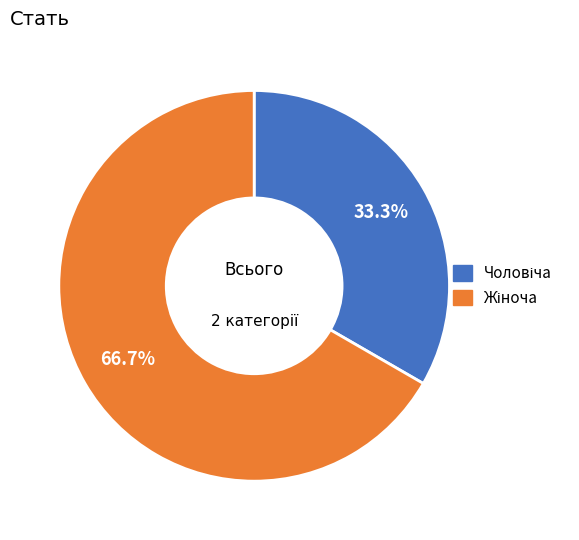

Which has a higher value, Чоловіча or Жіноча?

Жіноча